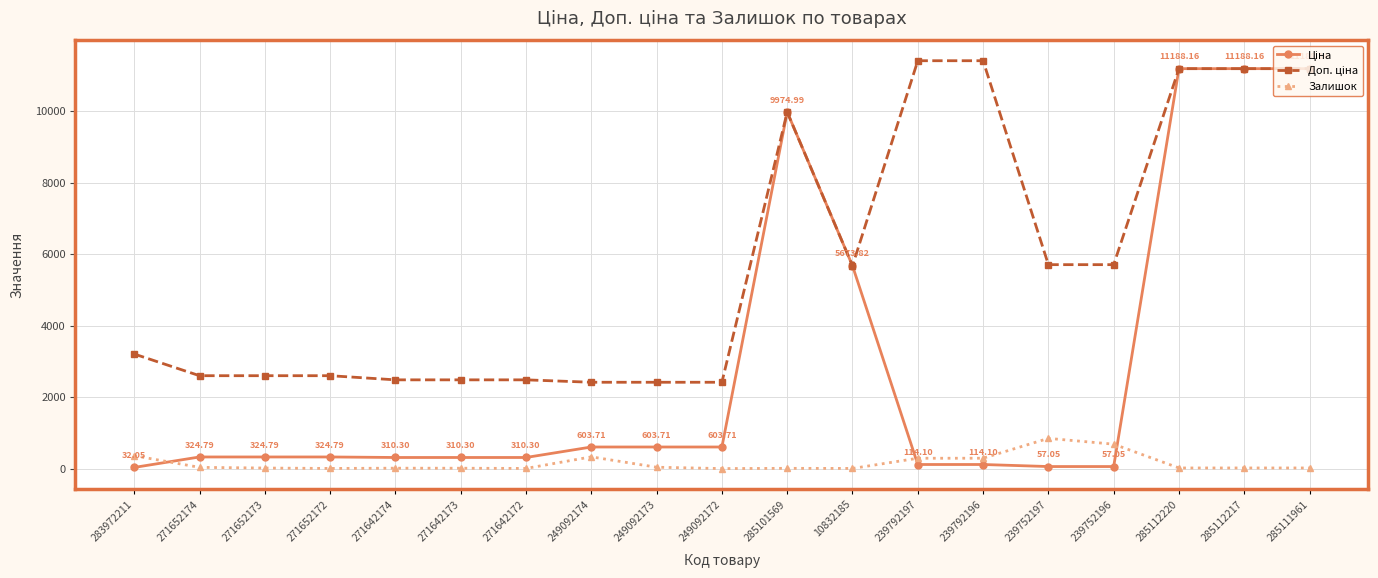

At how many categories does at least one series exceed 10374?

5